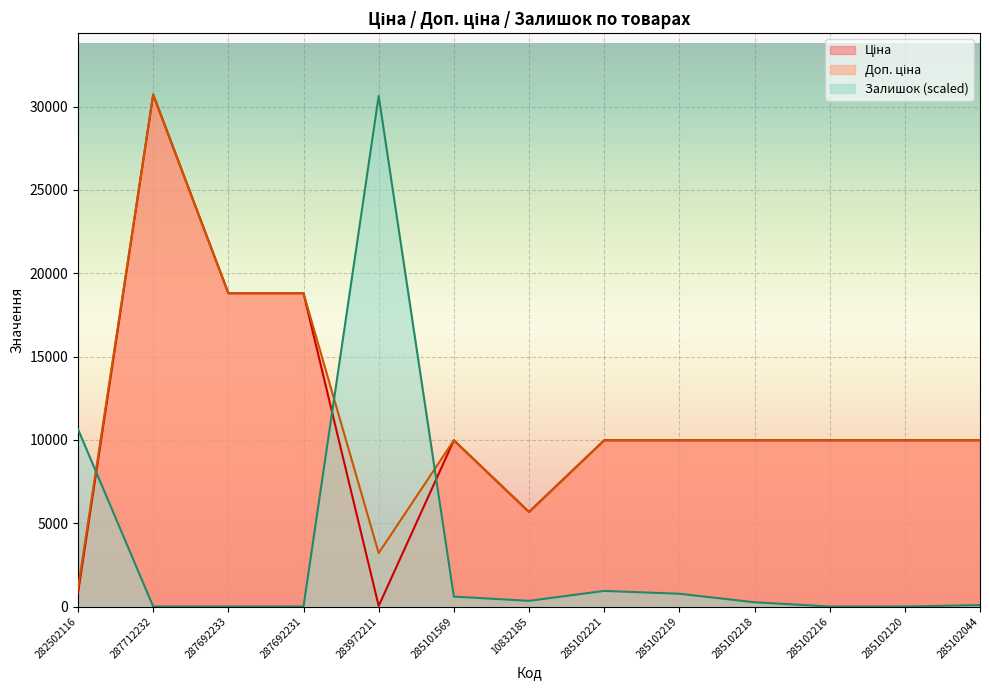

At which label is Доп. ціна closest to 15913?

287692233